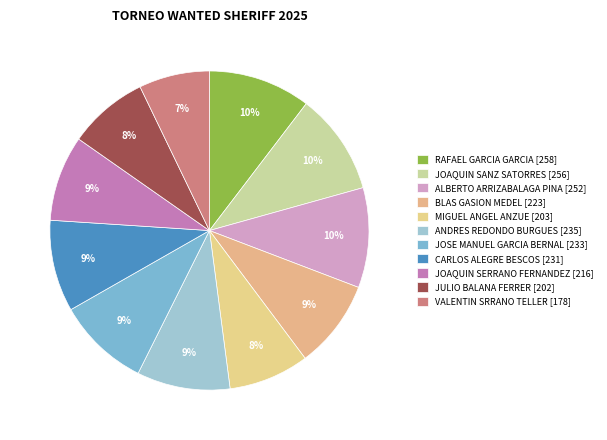

Count the number of slices in the pie.

11